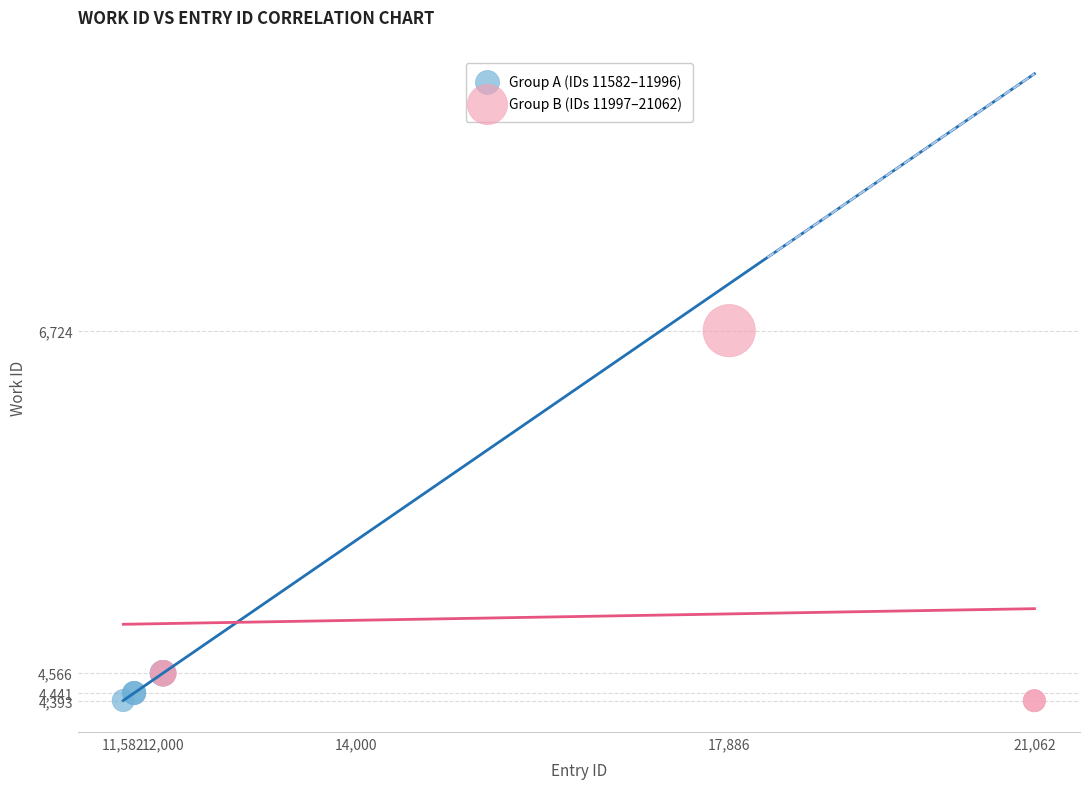

Which series contains the highest Y value?

Group B (IDs 11997–21062)